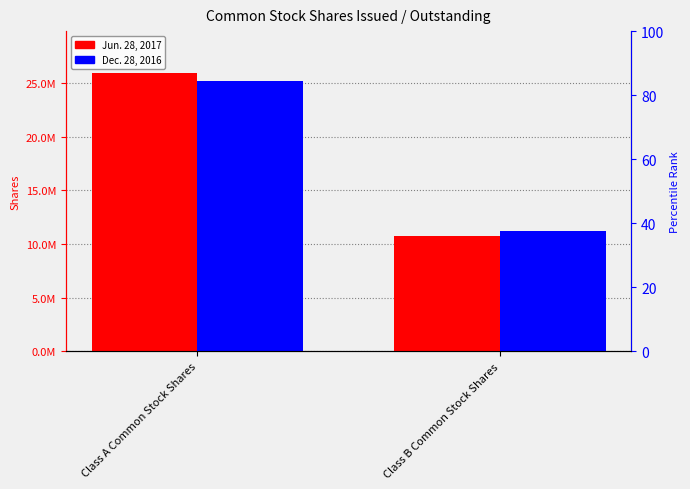

Which has a higher value, Class B Common Stock Shares or Class A Common Stock Shares?

Class A Common Stock Shares